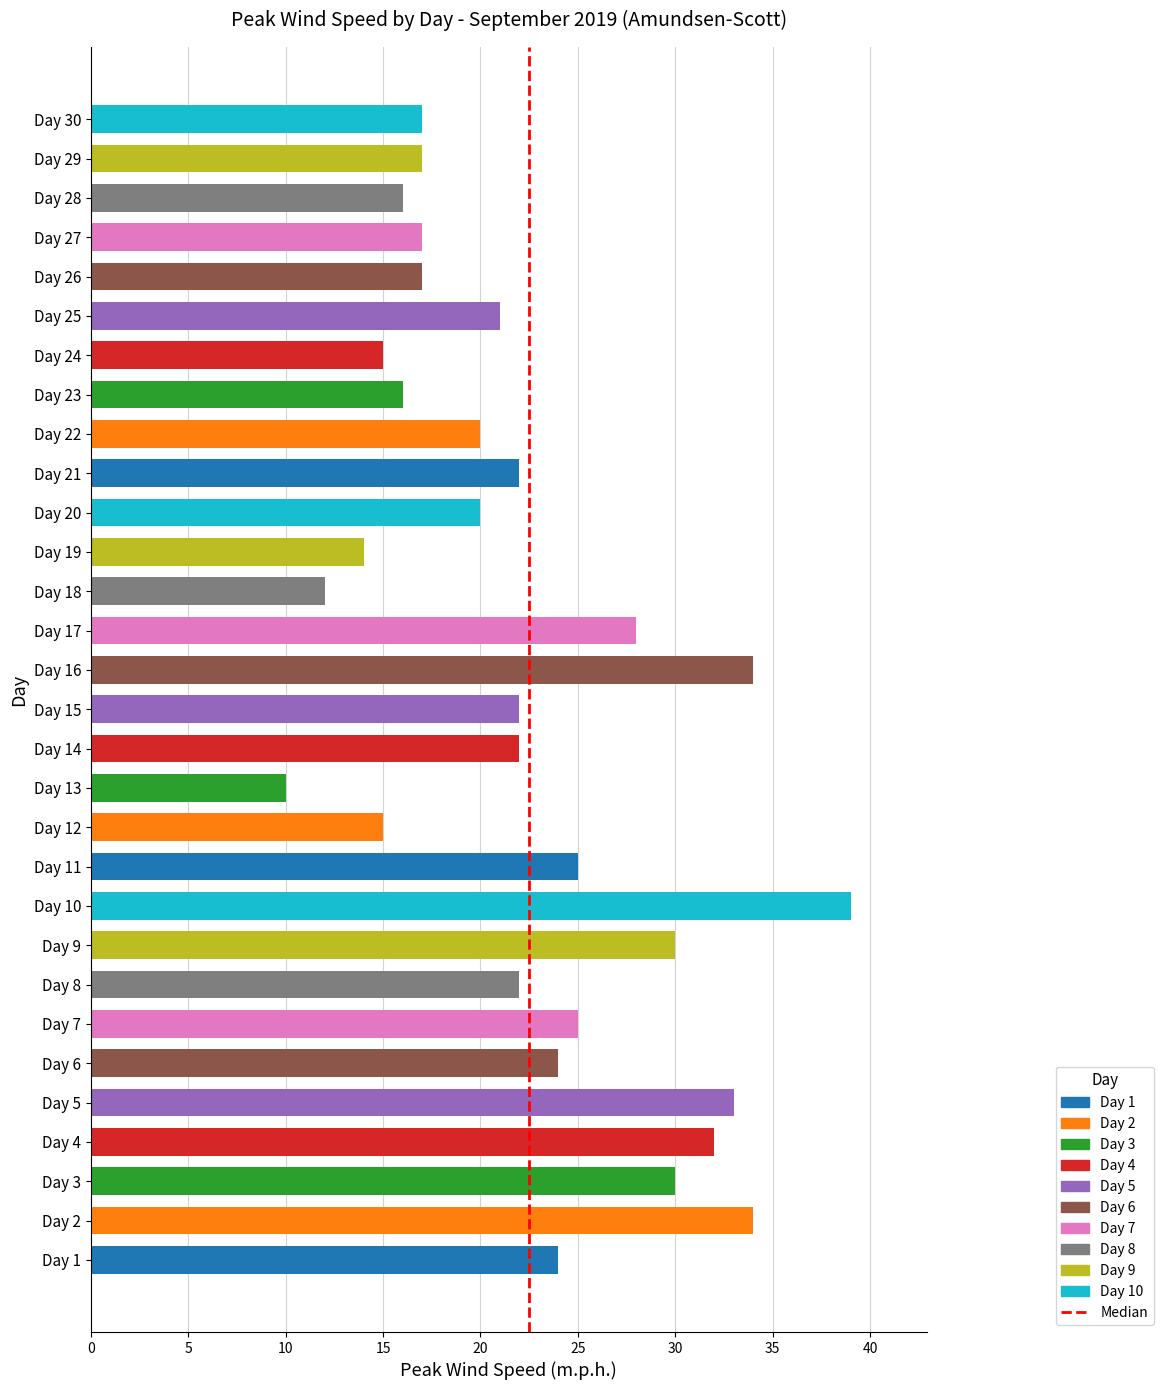

Reading top to bottom, list all the values displayed in this chart.

17	17	16	17	17	21	15	16	20	22	20	14	12	28	34	22	22	10	15	25	39	30	22	25	24	33	32	30	34	24